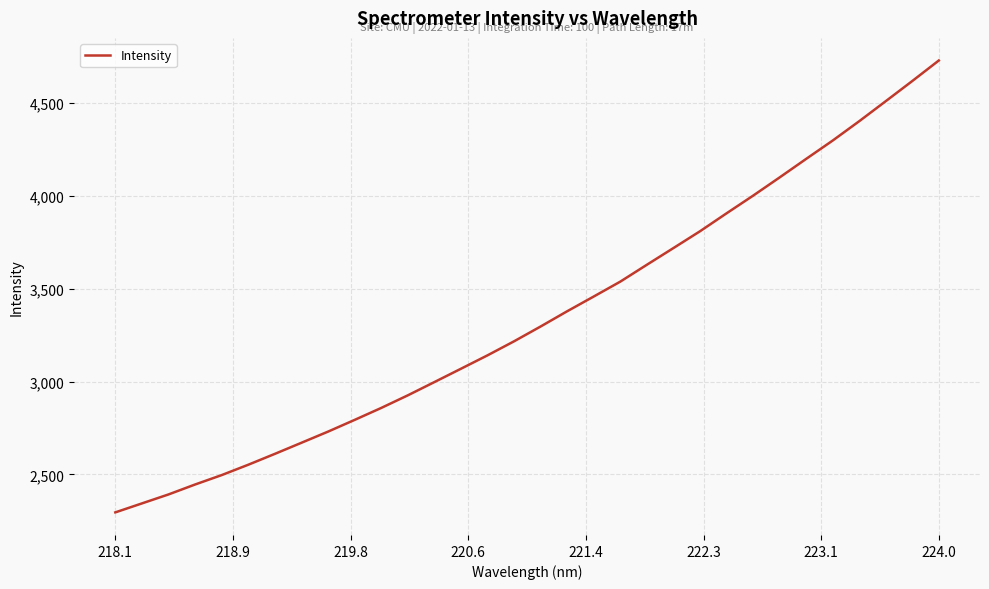

What is the difference between the maximum and minimum values?

2434.5